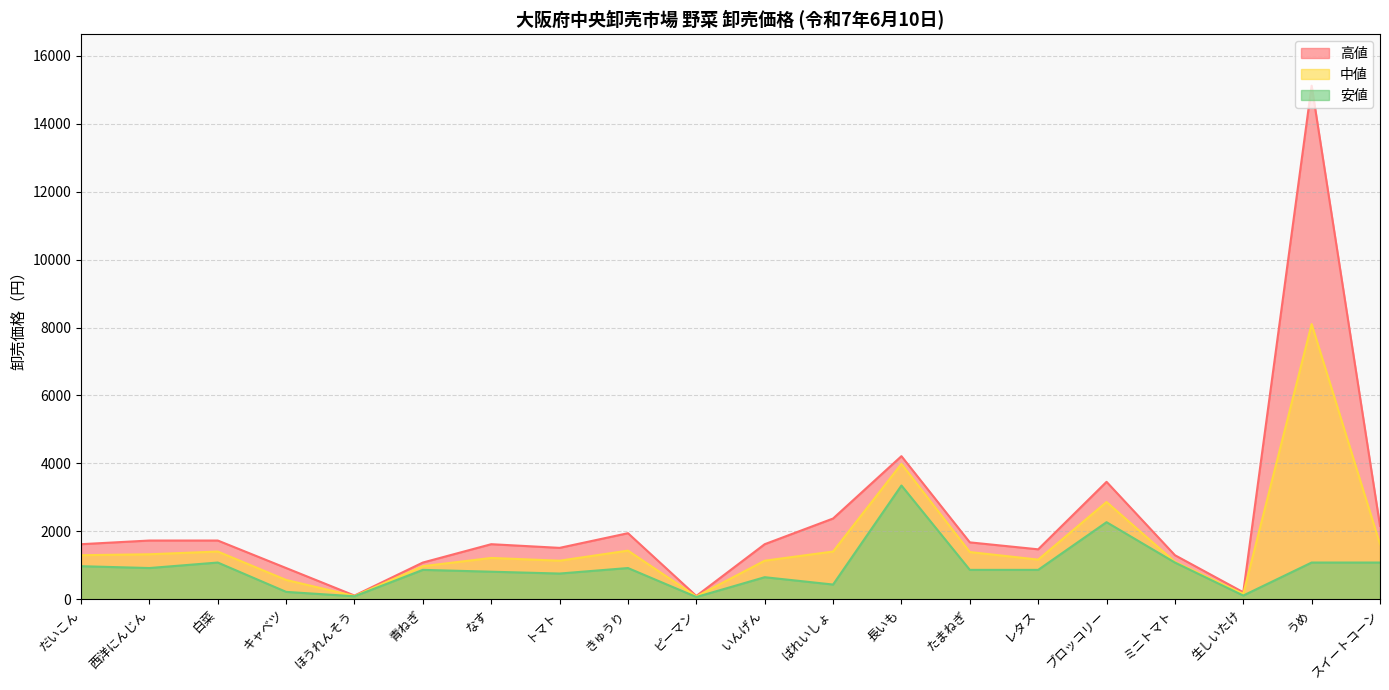

What is the average value of the 高値 series?

2297